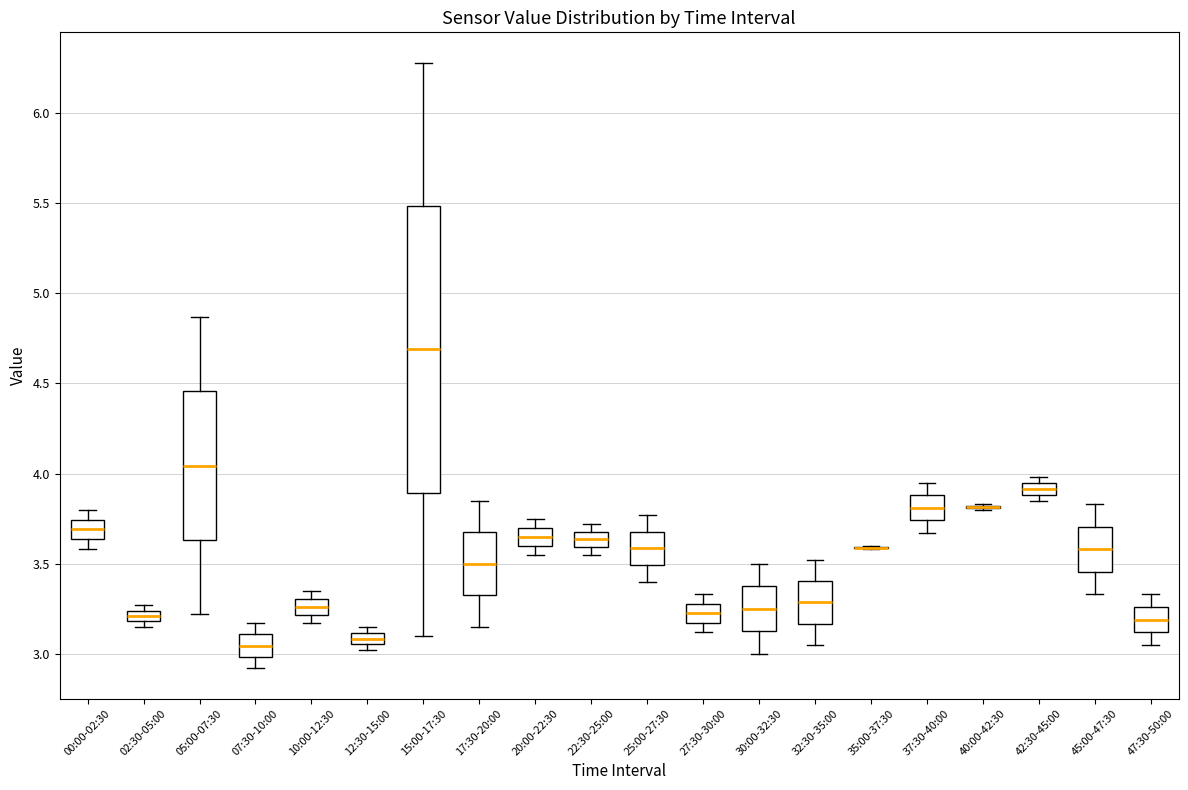

Comparing the boxes themselves (not the whiskers), which one is the tallest?

15:00-17:30